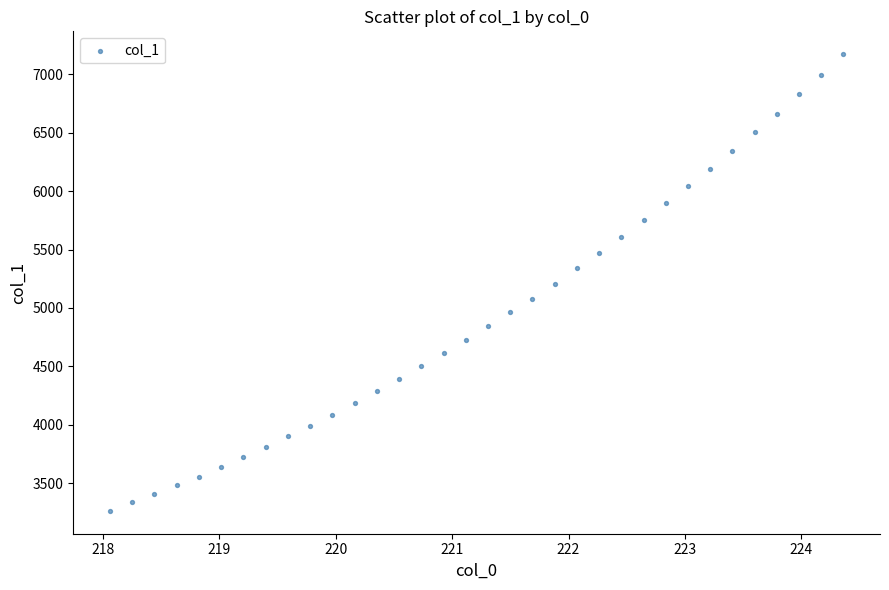

What is the range of X values (max minus min)?

6.3